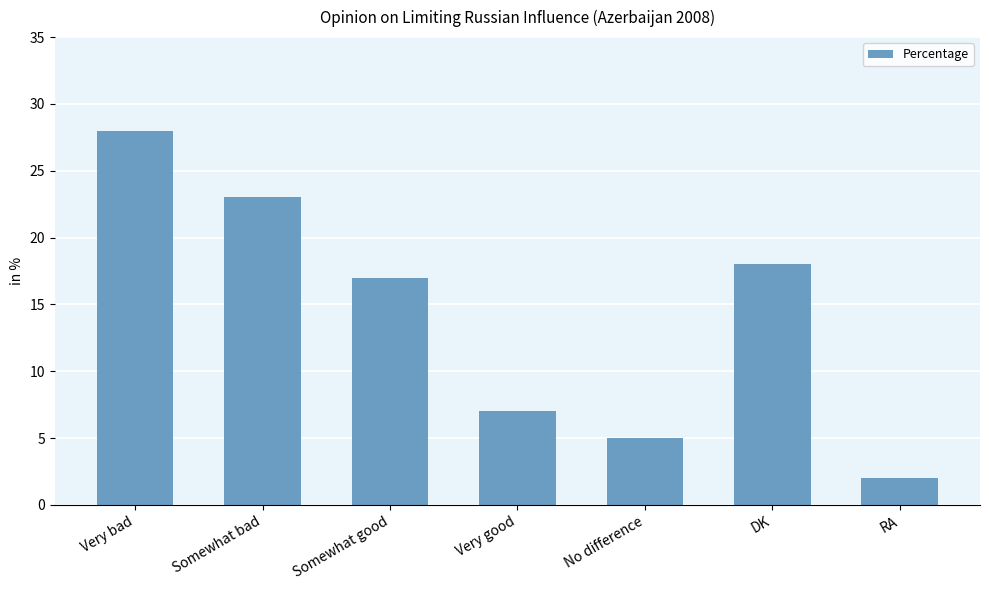

What is the greatest value displayed?

28